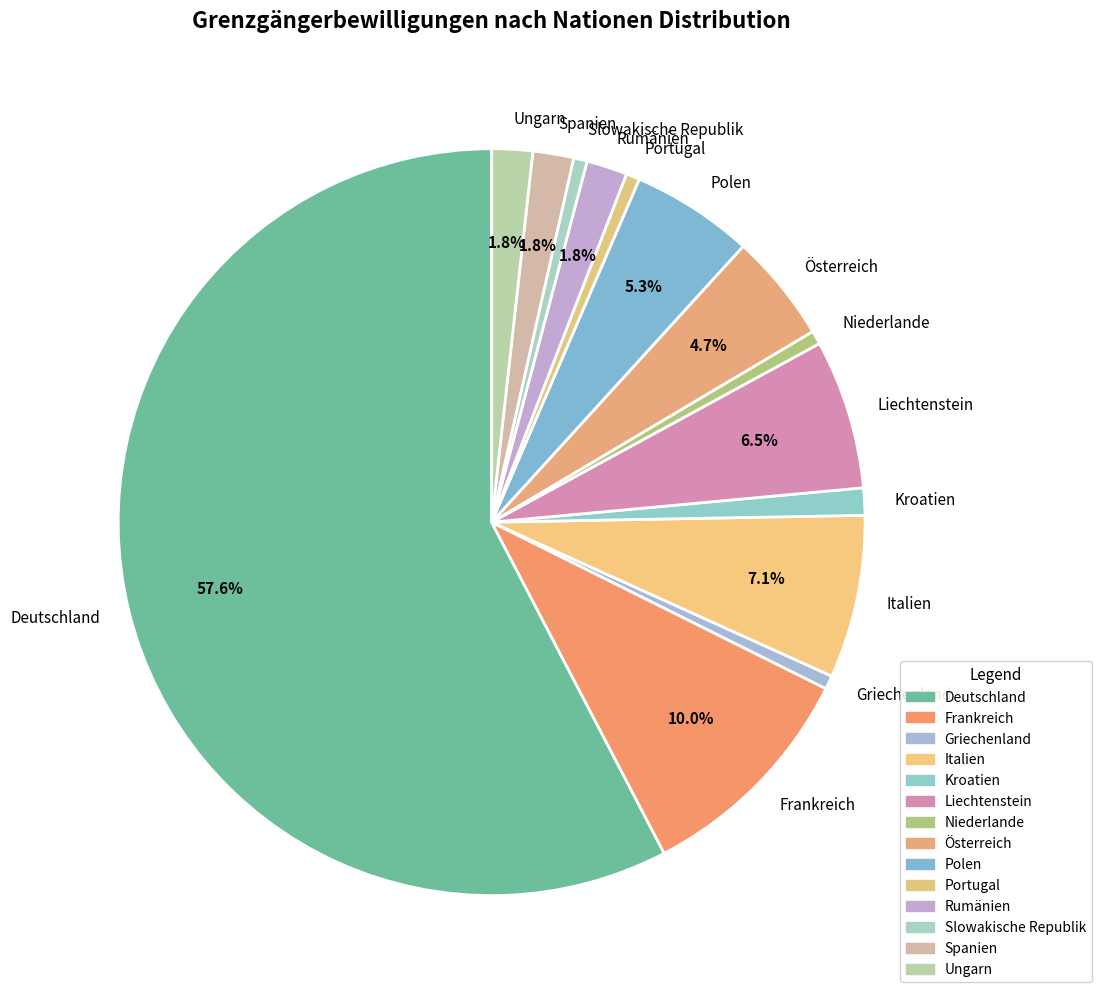

Is Deutschland the majority of the pie?

Yes